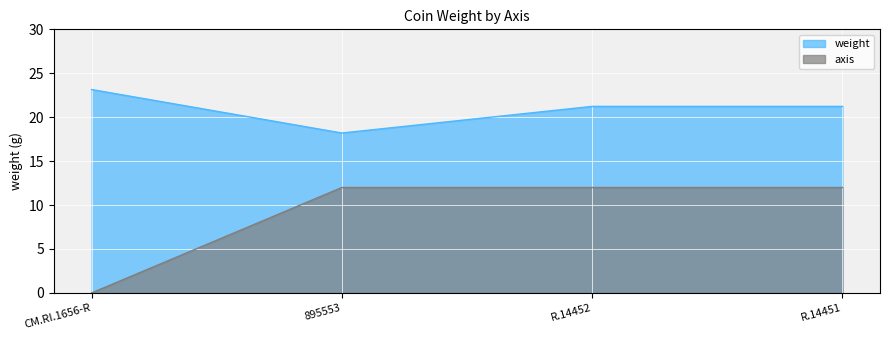

What is the label of the 3rd point from the left?

R.14452